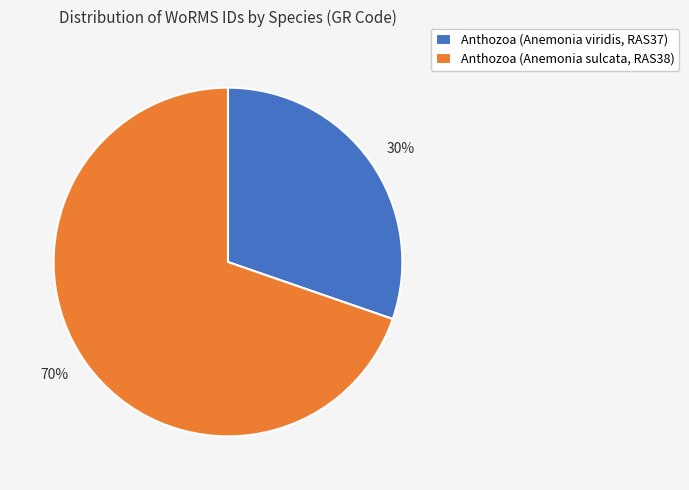

Which has a higher value, Anthozoa (Anemonia sulcata, RAS38) or Anthozoa (Anemonia viridis, RAS37)?

Anthozoa (Anemonia sulcata, RAS38)